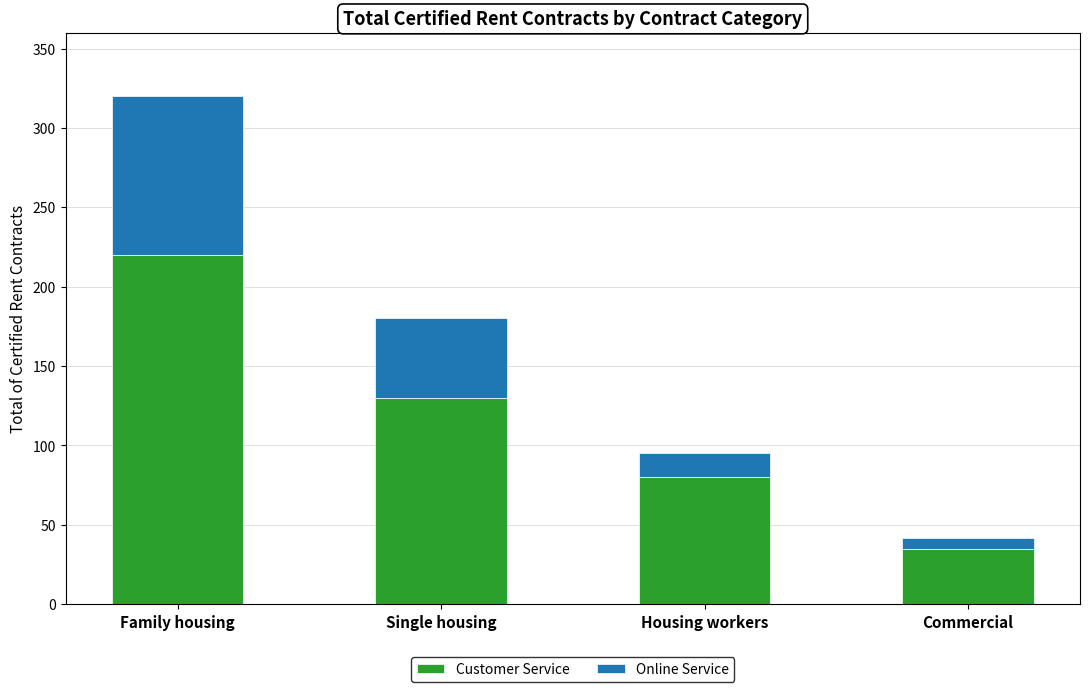

How many categories are shown in the chart?

4